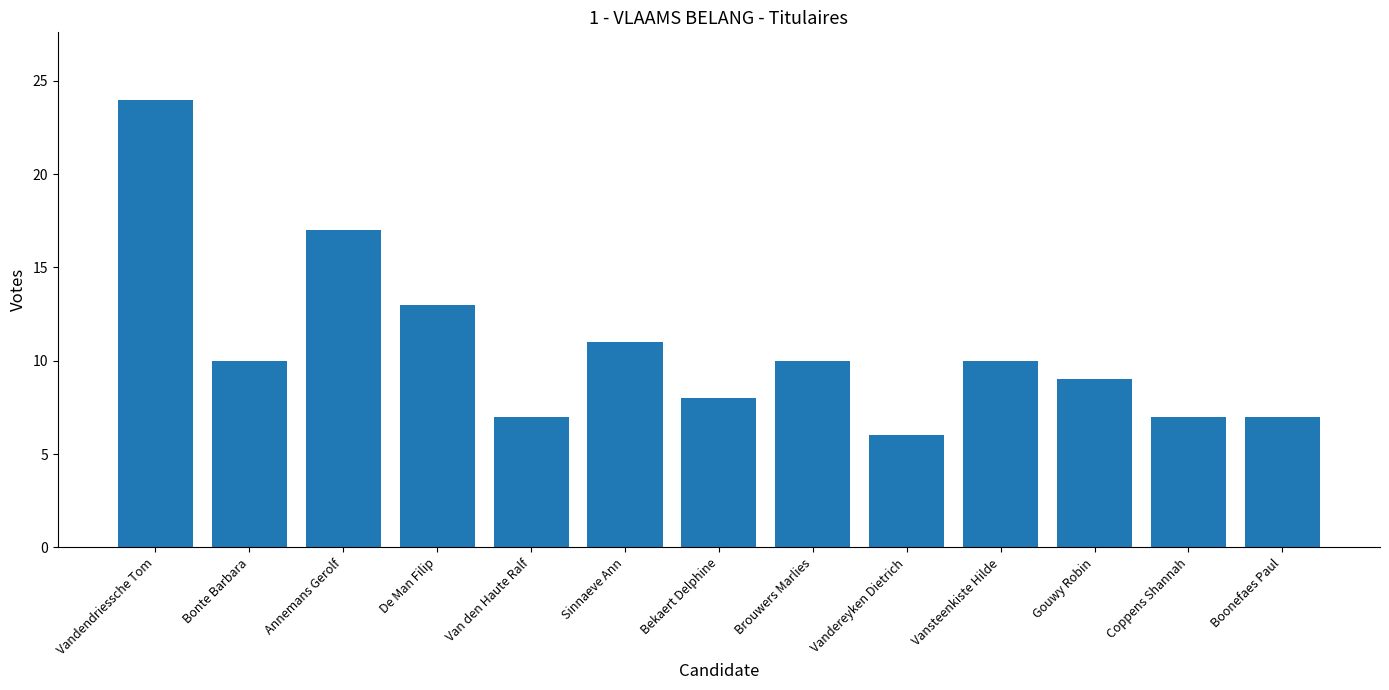

How many series are shown in this chart?

1